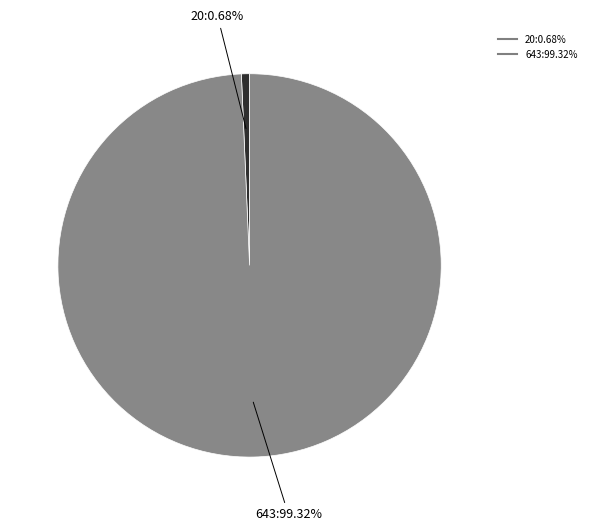

Between 643 and 20, which is larger?

643